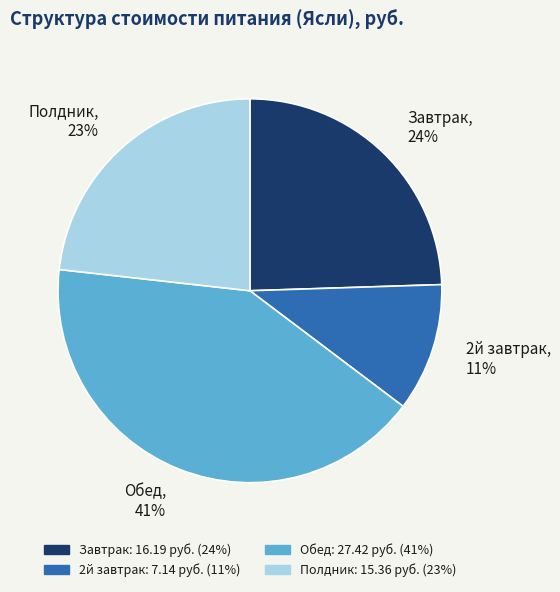

Rank the categories by value from lowest to highest.

2й завтрак, Полдник, Завтрак, Обед